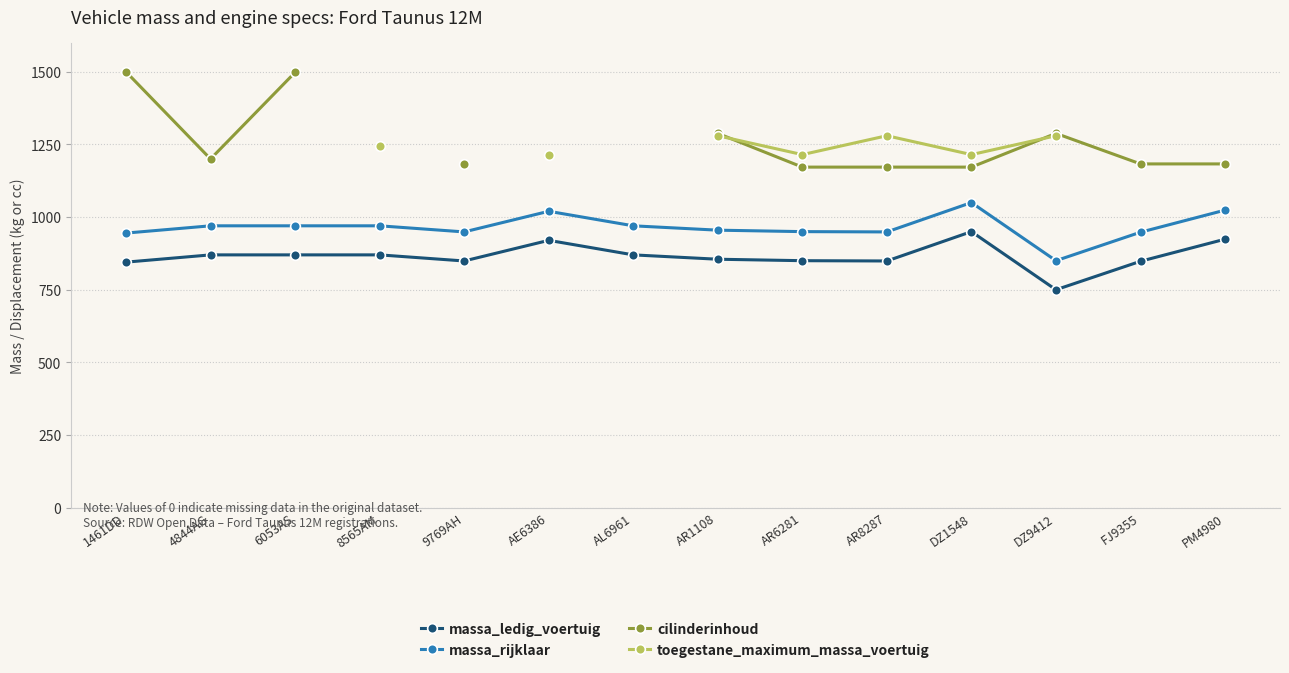

What is the difference between the maximum and second lowest values in the massa_rijklaar series?

105